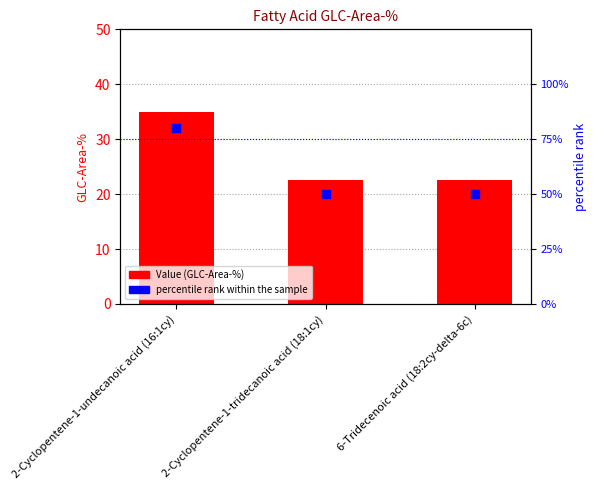

What are all the series names shown in the legend?

Value (GLC-Area-%), percentile rank within the sample